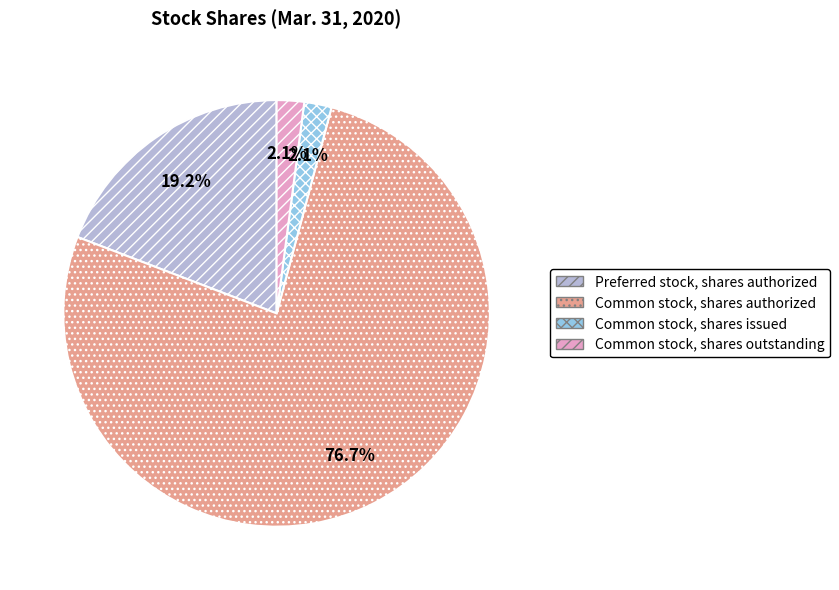

Count the number of slices in the pie.

4